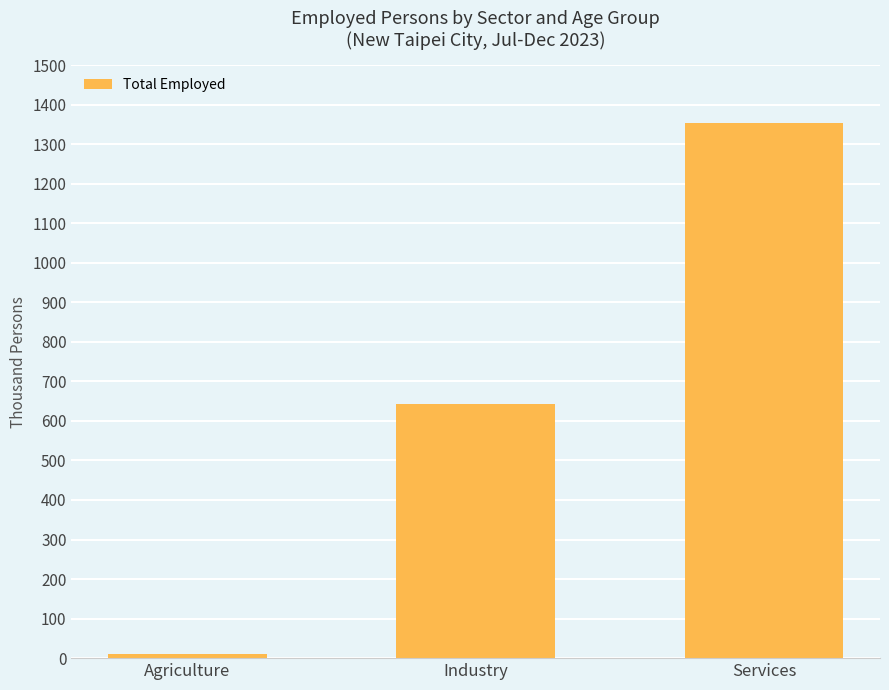

What value does the data have at Industry, to the nearest 50?

650